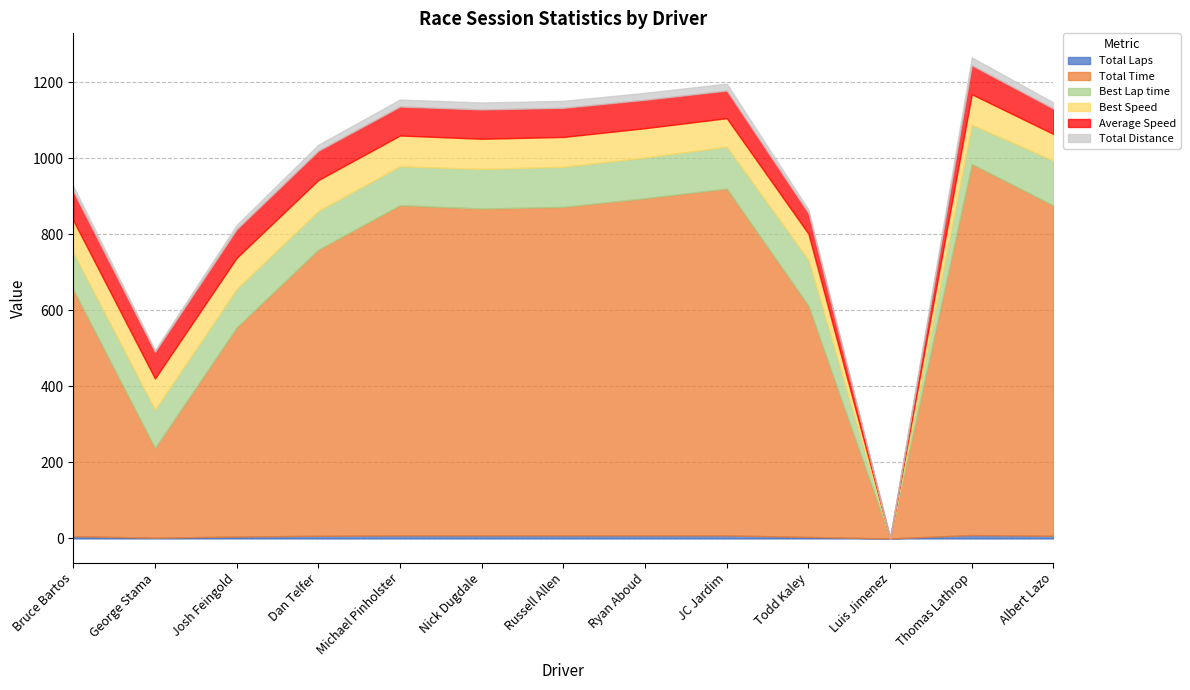

What position from the right is Ryan Aboud?

6